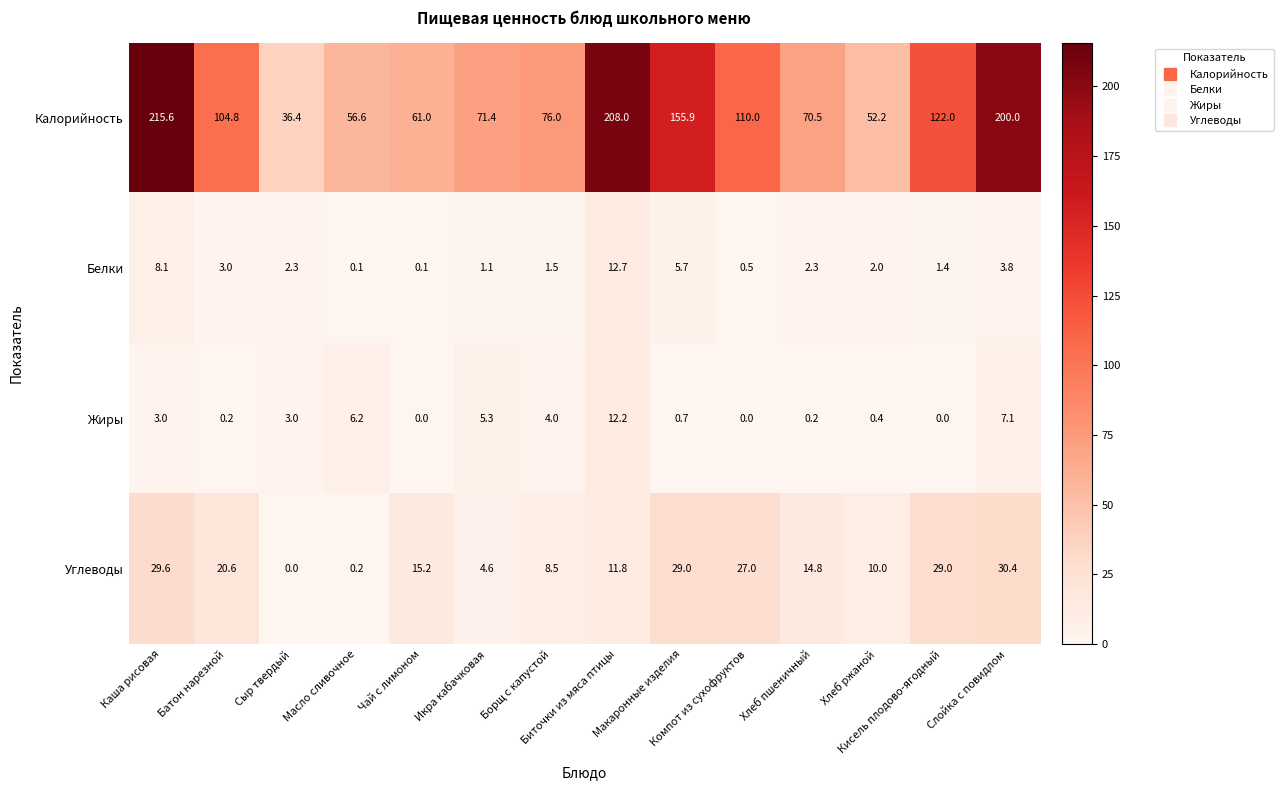

What is the difference between the second highest and minimum values in the Углеводы series?

29.6